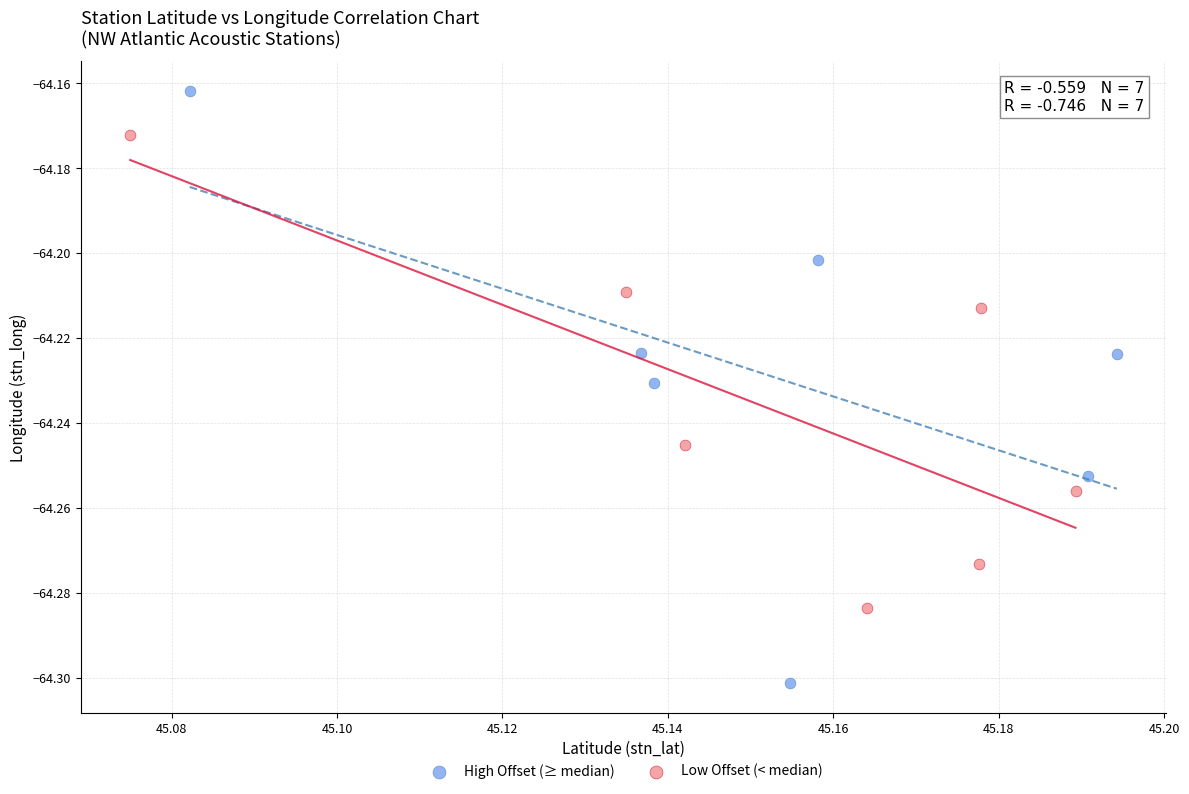

Which series has the widest spread of Y values?

High Offset (≥ median)